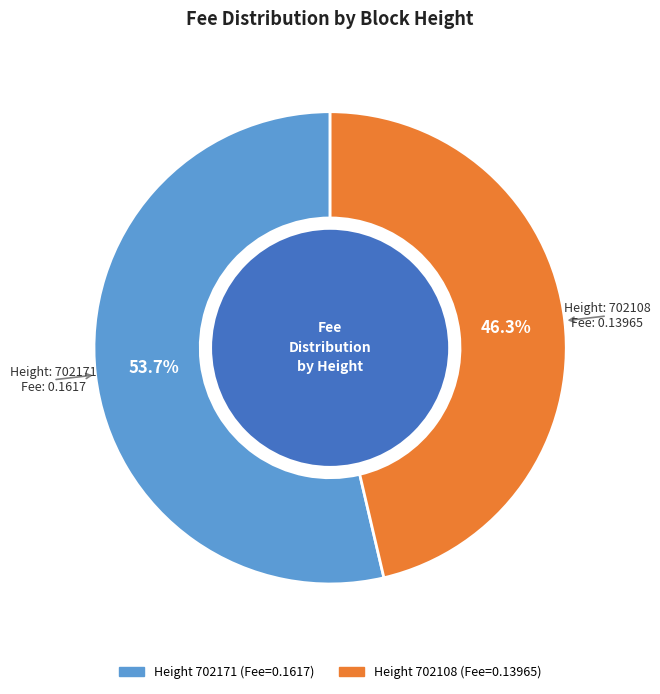

How many slices are in this pie chart?

2